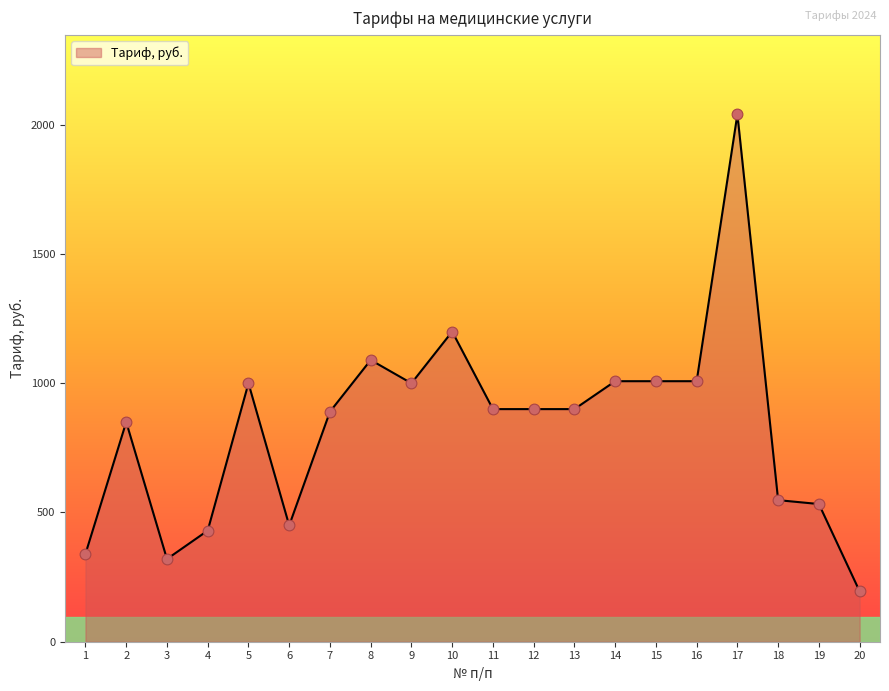

Which has a higher value, 7 or 17?

17